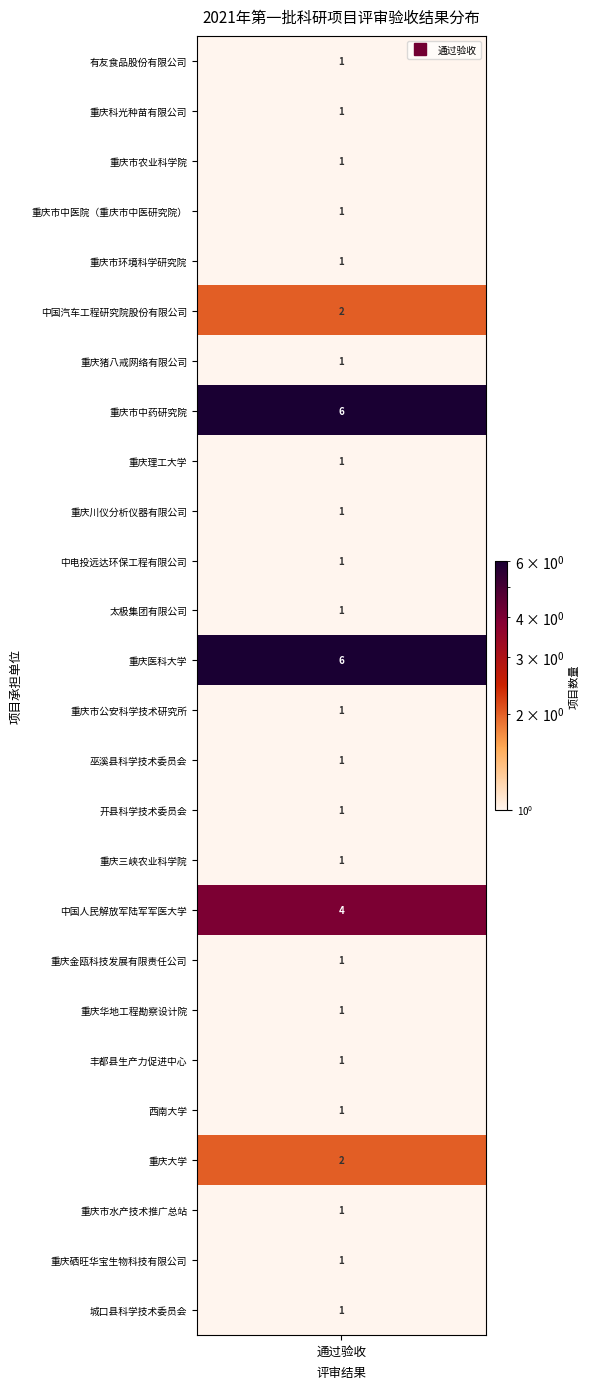

Reading right to left, transcribe all the data shown in this chart.

城口县科学技术委员会=1	重庆硒旺华宝生物科技有限公司=1	重庆市水产技术推广总站=1	重庆大学=2	西南大学=1	丰都县生产力促进中心=1	重庆华地工程勘察设计院=1	重庆金瓯科技发展有限责任公司=1	中国人民解放军陆军军医大学=4	重庆三峡农业科学院=1	开县科学技术委员会=1	巫溪县科学技术委员会=1	重庆市公安科学技术研究所=1	重庆医科大学=6	太极集团有限公司=1	中电投远达环保工程有限公司=1	重庆川仪分析仪器有限公司=1	重庆理工大学=1	重庆市中药研究院=6	重庆猪八戒网络有限公司=1	中国汽车工程研究院股份有限公司=2	重庆市环境科学研究院=1	重庆市中医院（重庆市中医研究院）=1	重庆市农业科学院=1	重庆科光种苗有限公司=1	有友食品股份有限公司=1